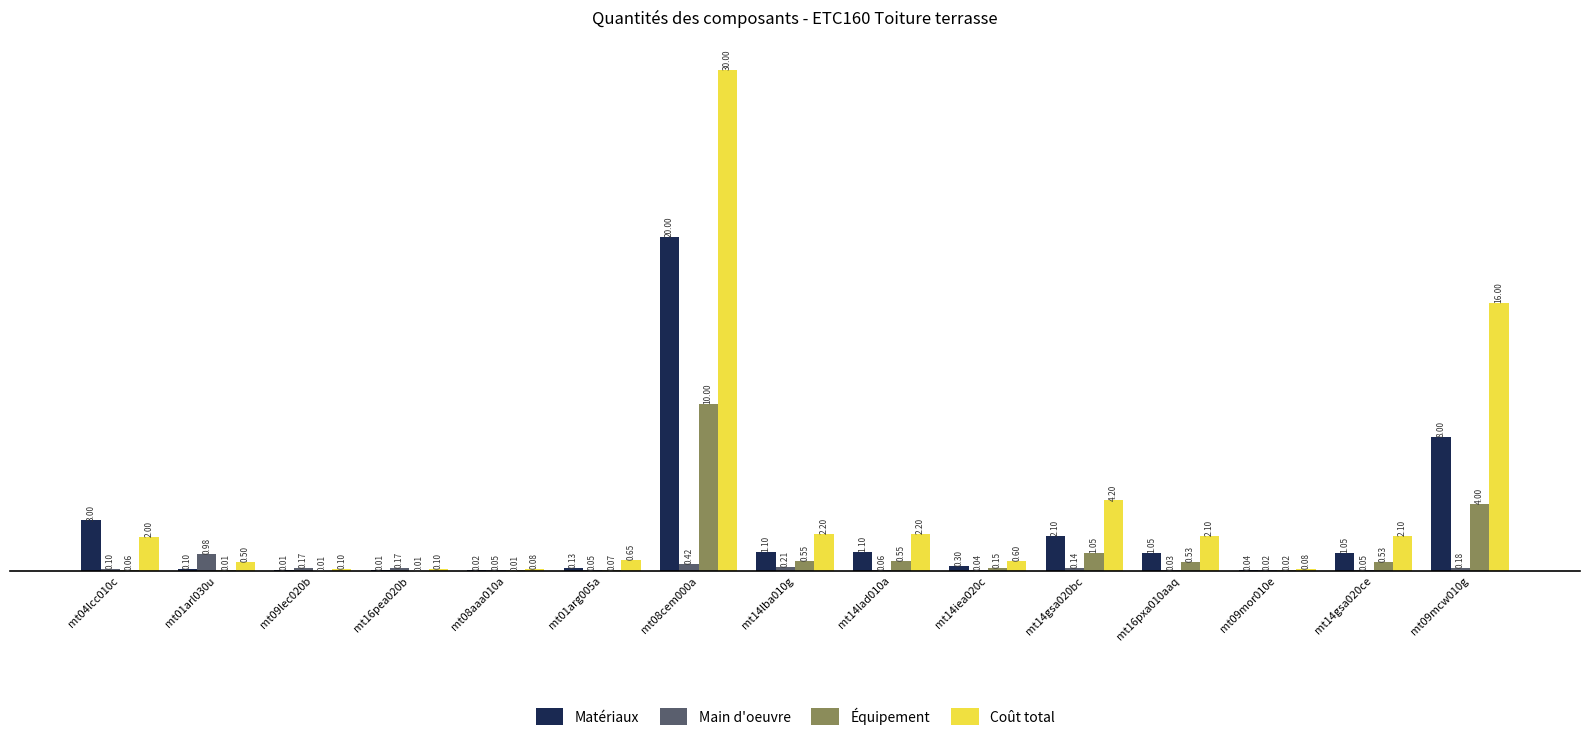

Which series has the largest total across all categories?

Coût total